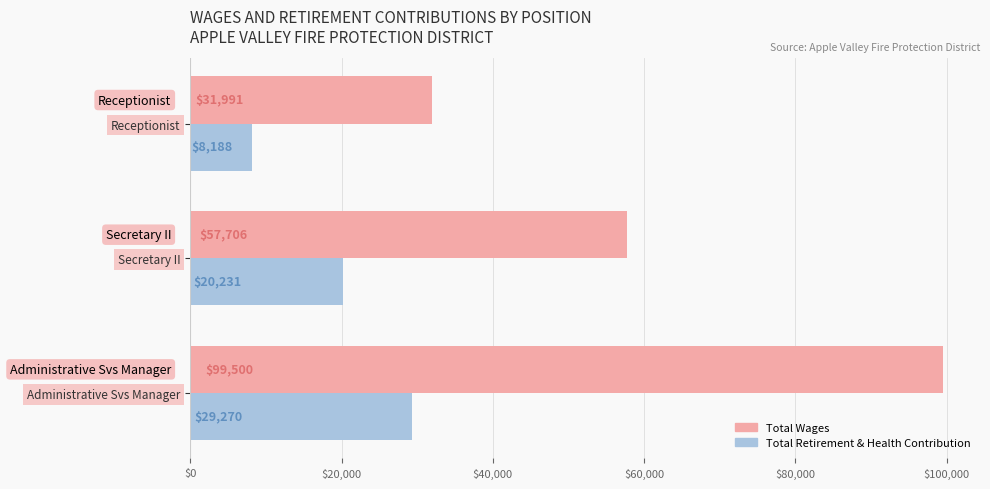

What is the average value of the Total Retirement & Health Contribution series?

19230